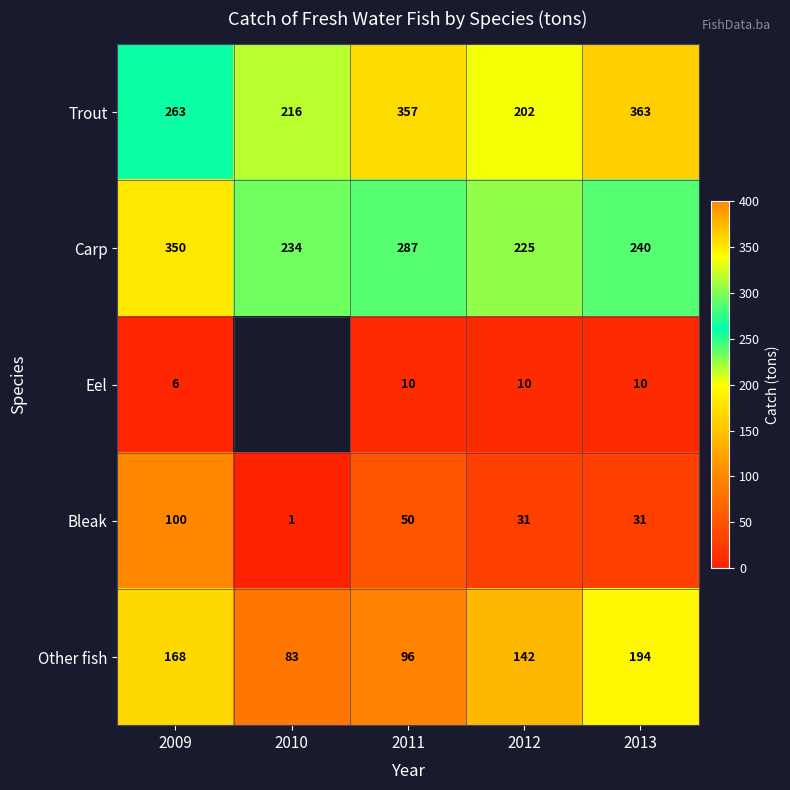

What is the difference between the Trout values at 2010 and 2012?

14